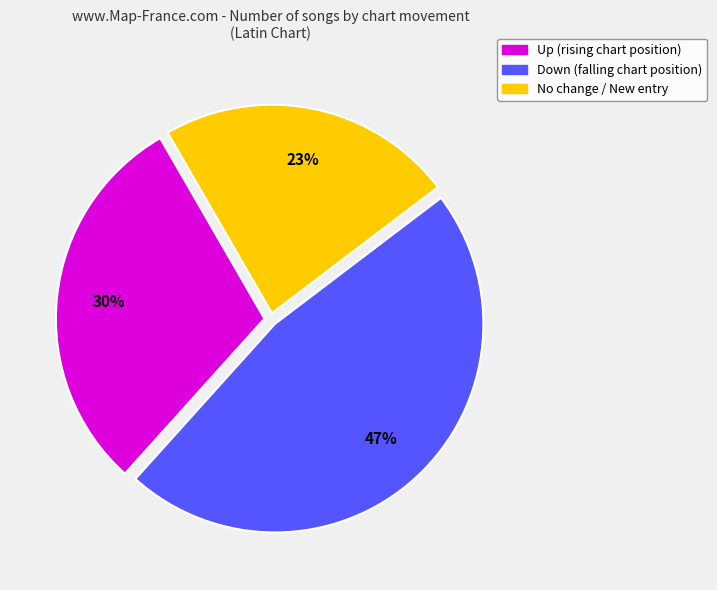

Does any single category account for the majority?

No